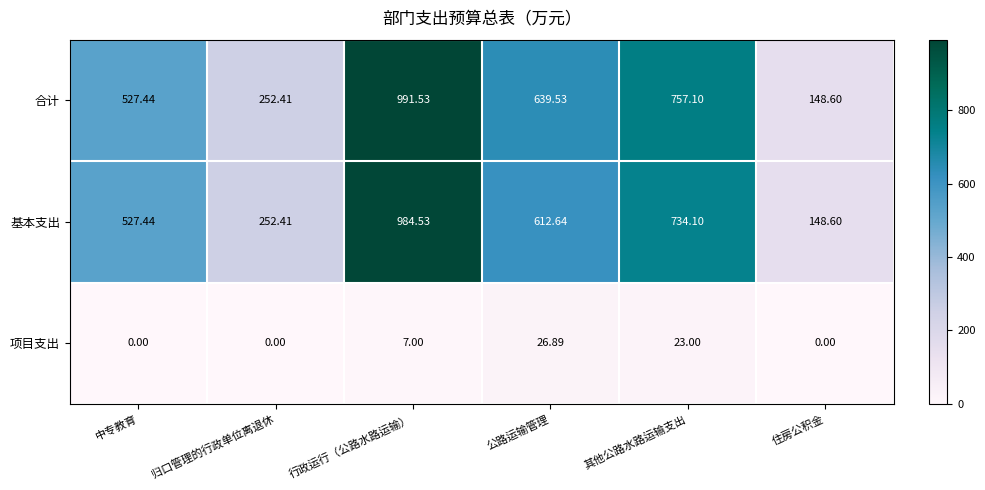

Which series has the widest spread of values?

合计